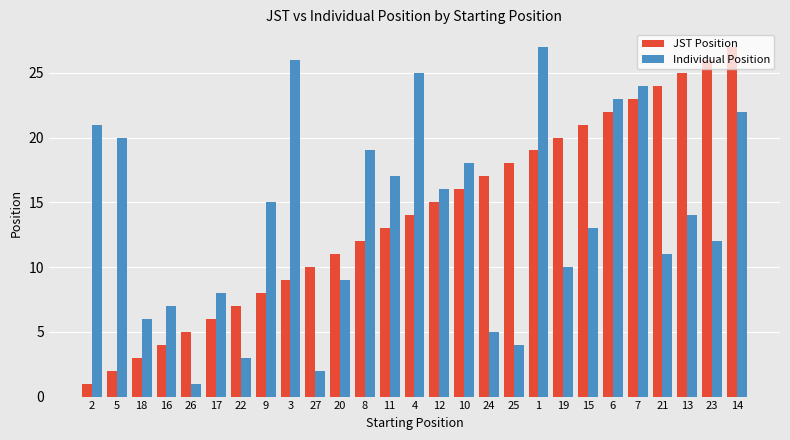

Count the number of categories in the chart.

27